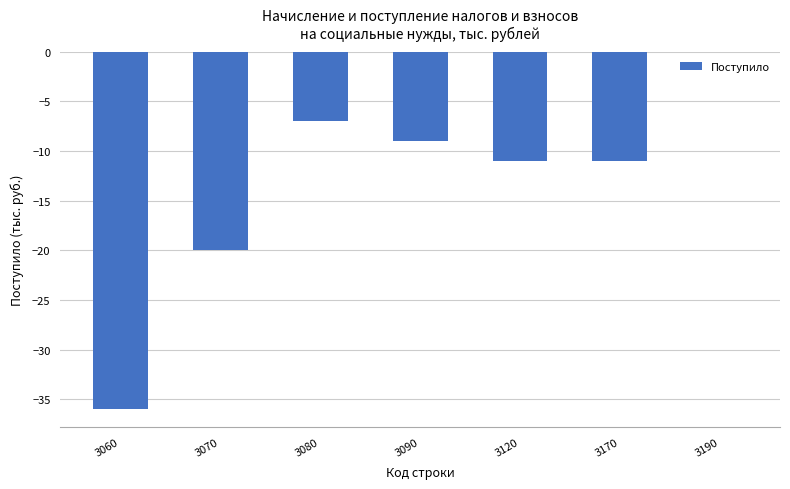

True or false: the data shows -7 at 3080.

True